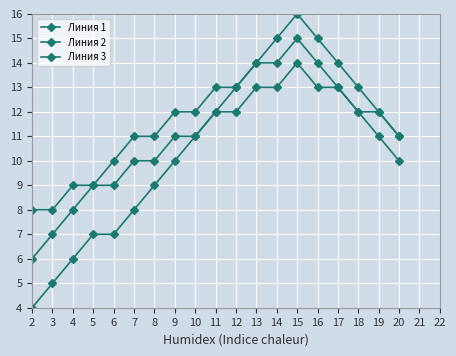

Rank the series by their maximum value, from highest to lowest.

Линия 1, Линия 3, Линия 2